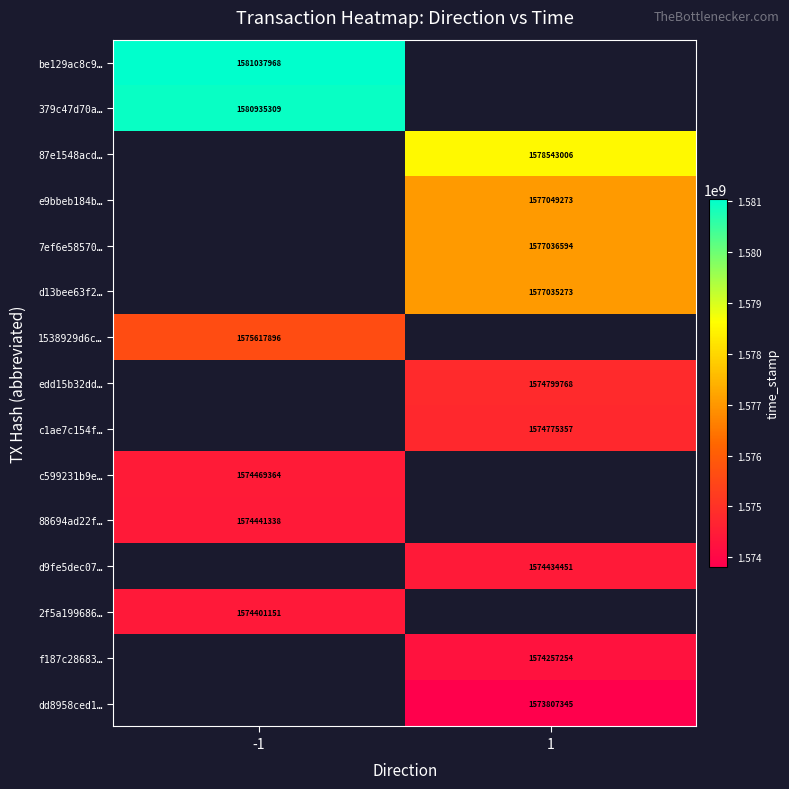

The c599231b9e… series shows 2546455115 at -1. True or false?

False